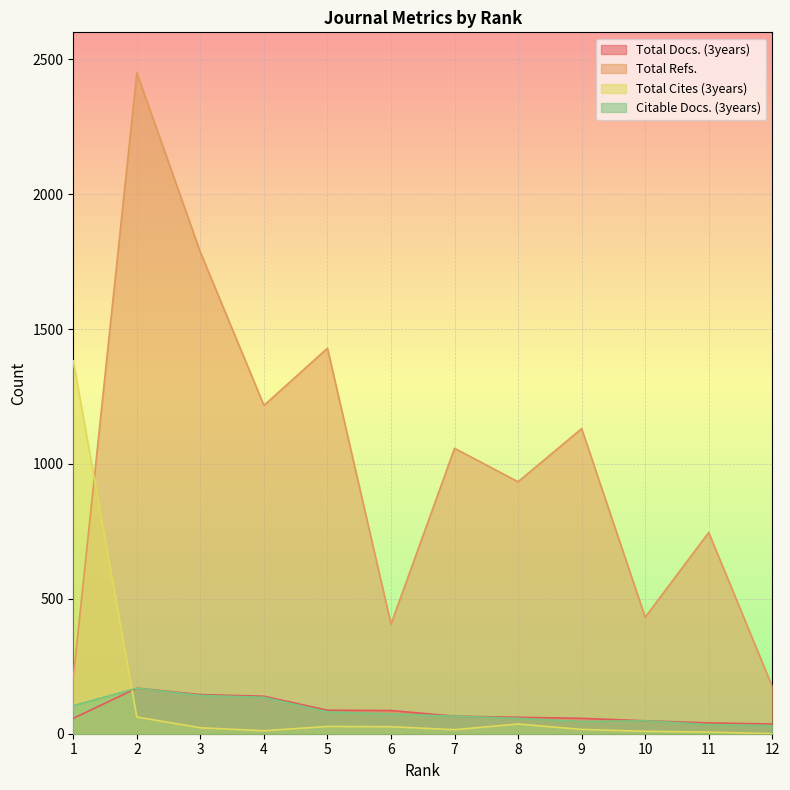

At which category does Total Cites (3years) reach its first local valley?

4